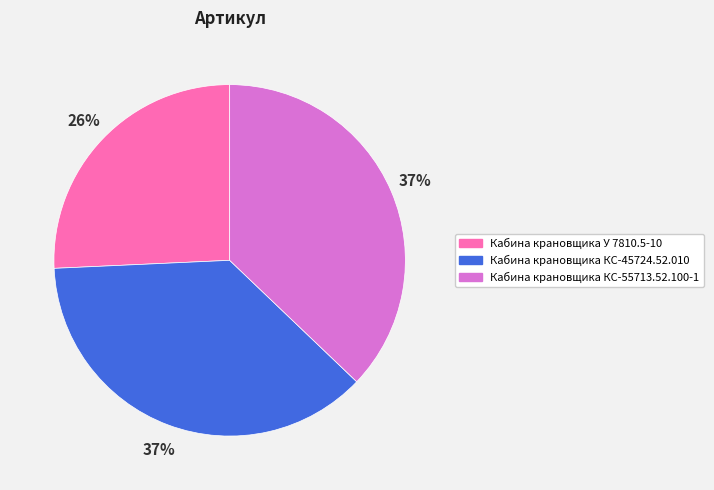

What is the ratio of the value at Кабина крановщика КС-45724.52.010 to the value at Кабина крановщика У 7810.5-10?

1.4